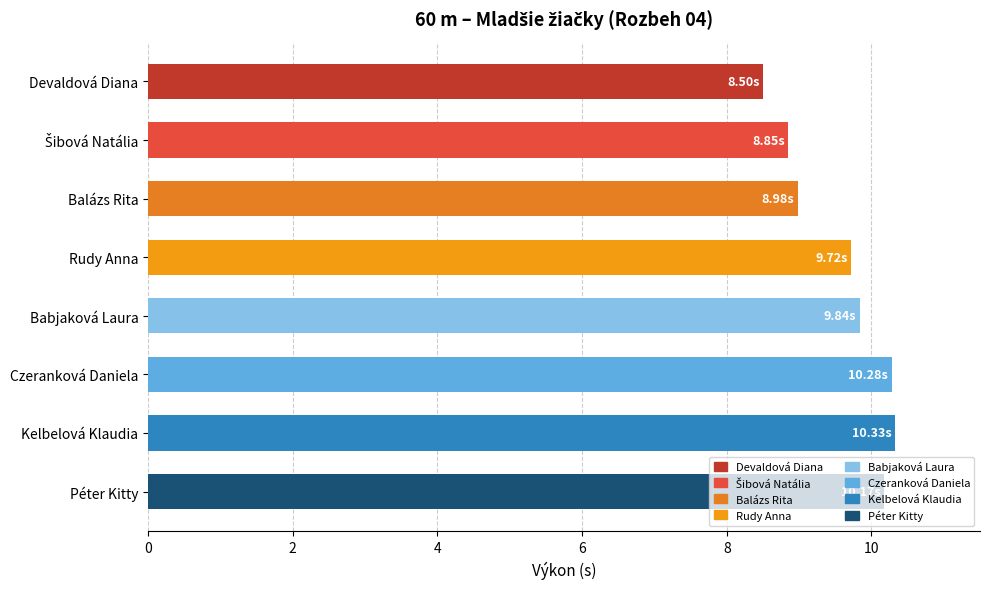

What is the label of the 1st bar from the bottom?

Péter Kitty